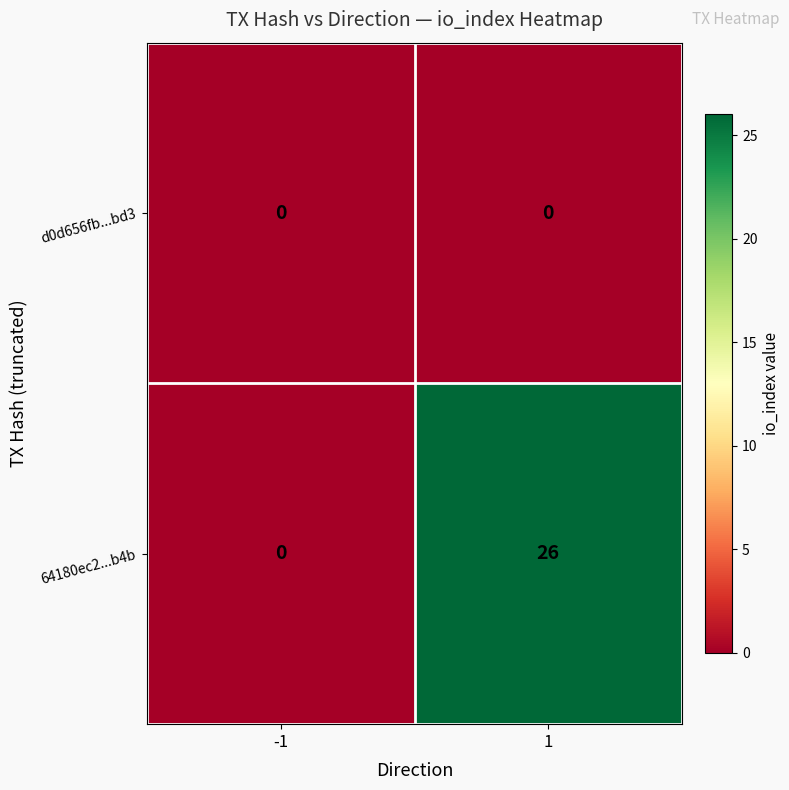

Between -1 and 1, which series saw the biggest shift?

64180ec2...b4b